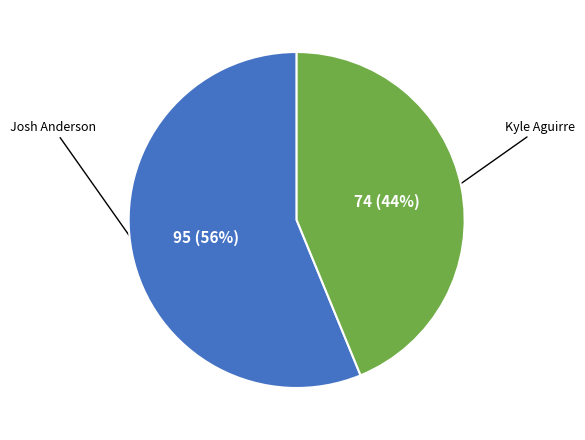

To the nearest percent, what is the difference between the largest and smallest slice percentages?

12%